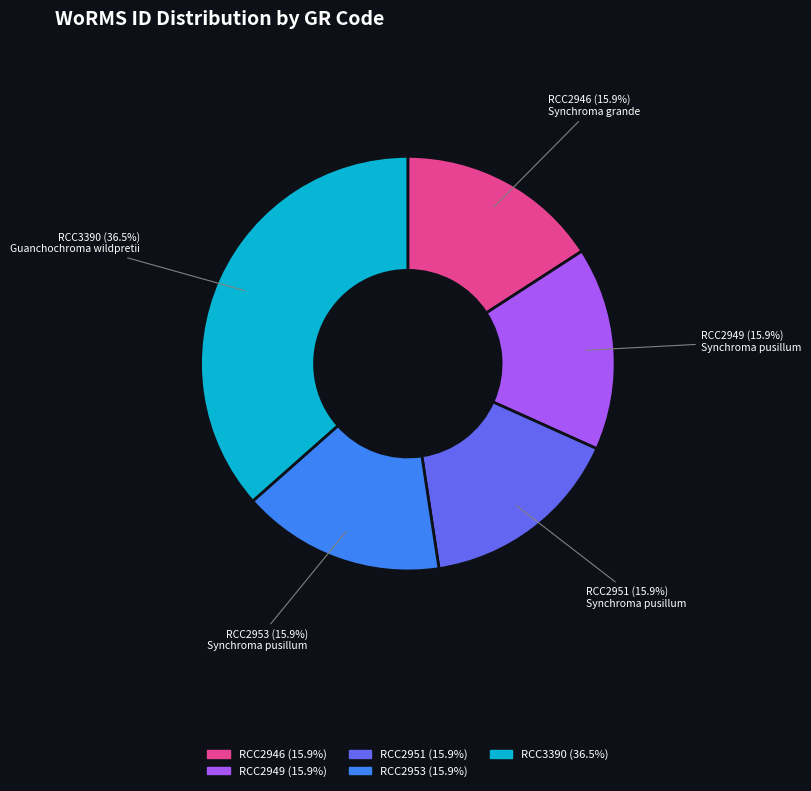

The RCC3390 slice represents 30% of the pie. True or false?

False